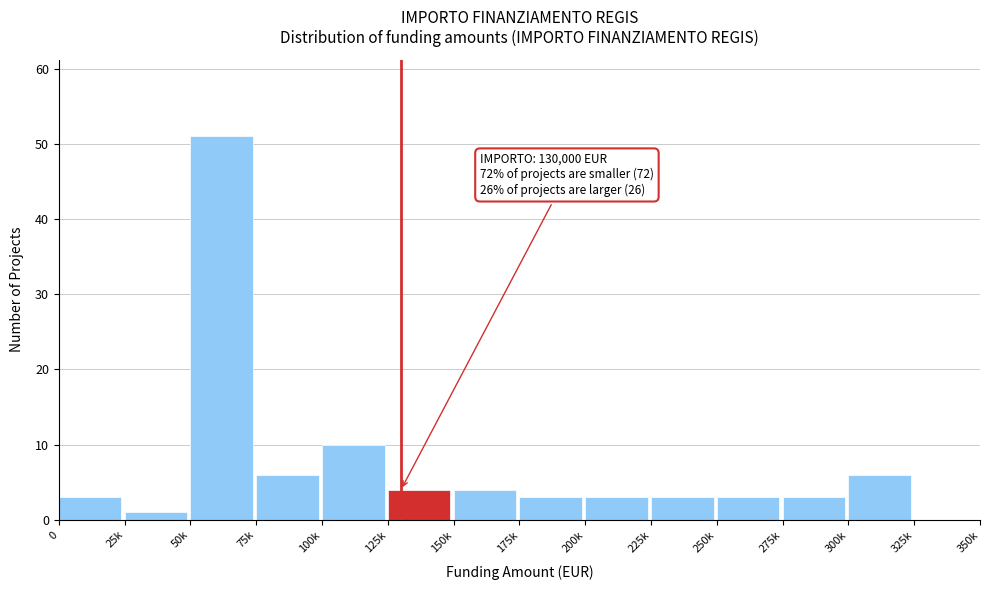

Reading left to right, list all the values displayed in this chart.

0=3	25k=1	50k=51	75k=6	100k=10	125k=4	150k=4	175k=3	200k=3	225k=3	250k=3	275k=3	300k=6	325k=0